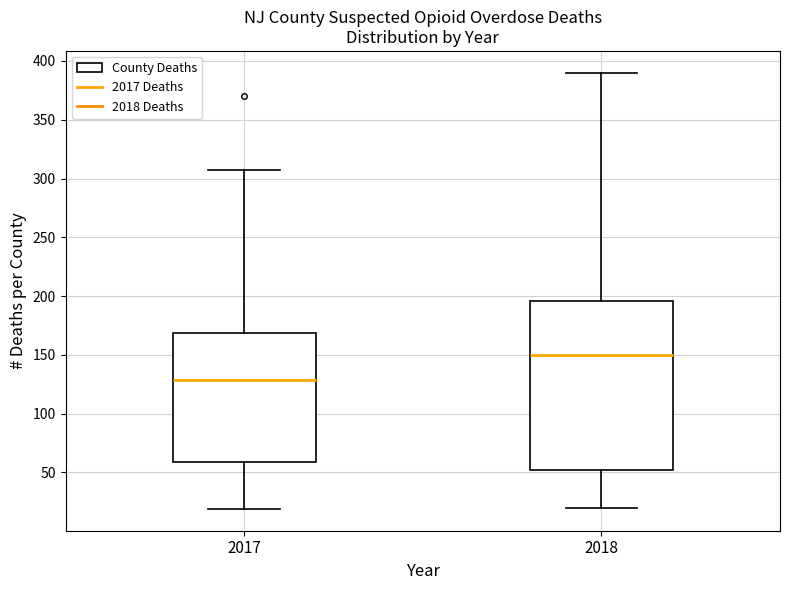

Comparing the boxes themselves (not the whiskers), which one is the tallest?

2018